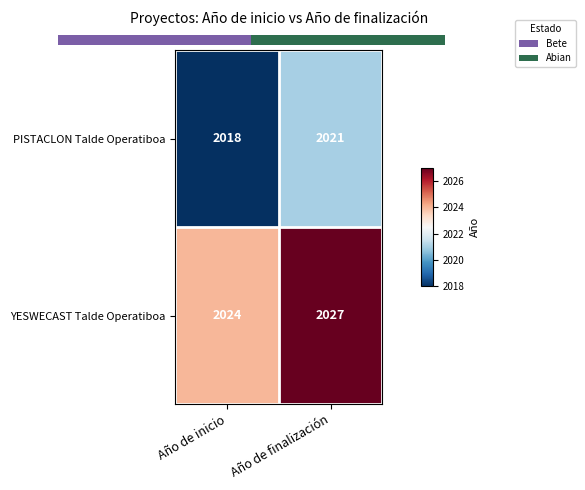

True or false: PISTACLON Talde Operatiboa has a value of 540 at Año de finalización.

False